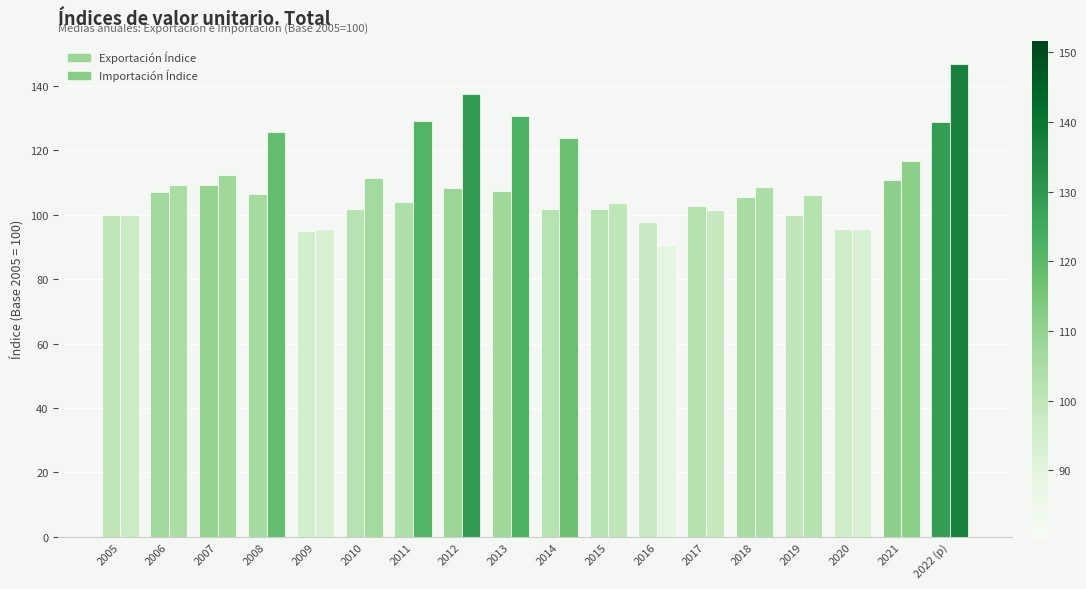

What is the total value across all series at 2012?

245.8